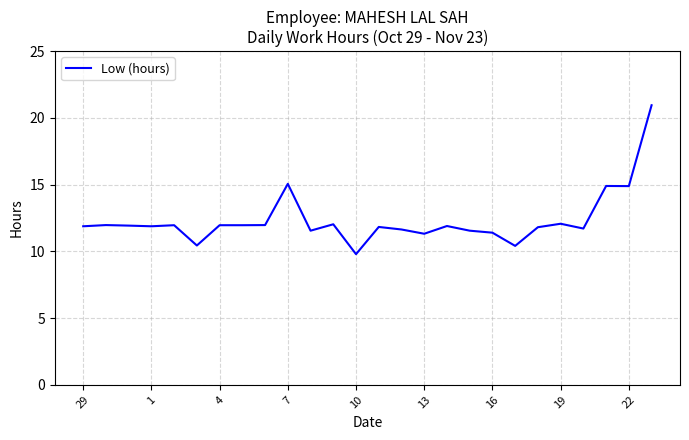

How many points are lower than both their immediate neighbors (excluding endpoints)?

8